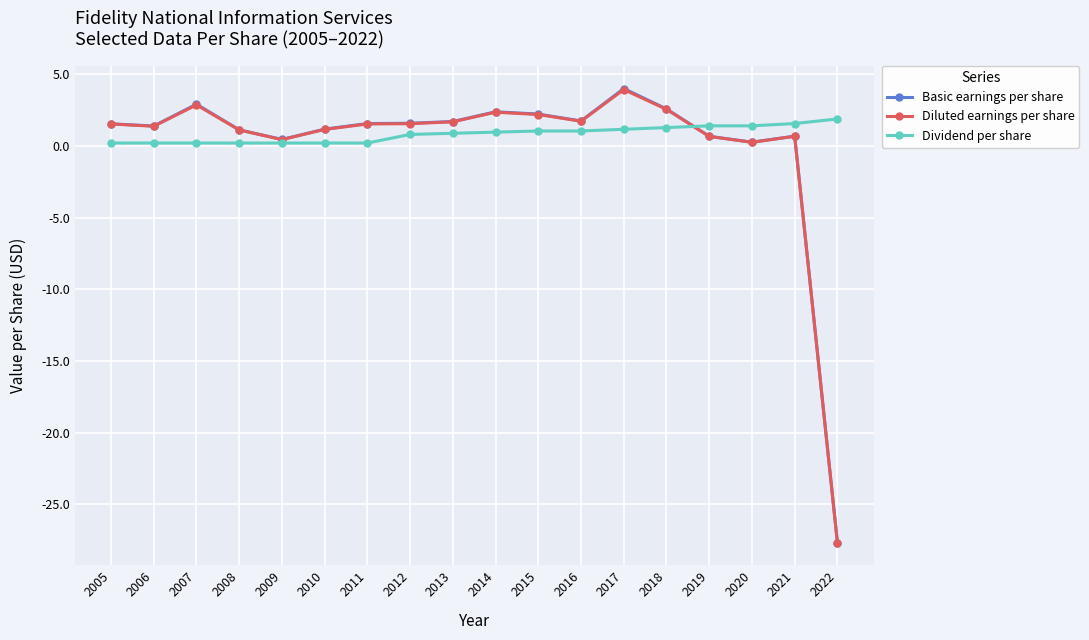

How many lines are shown in the chart?

3